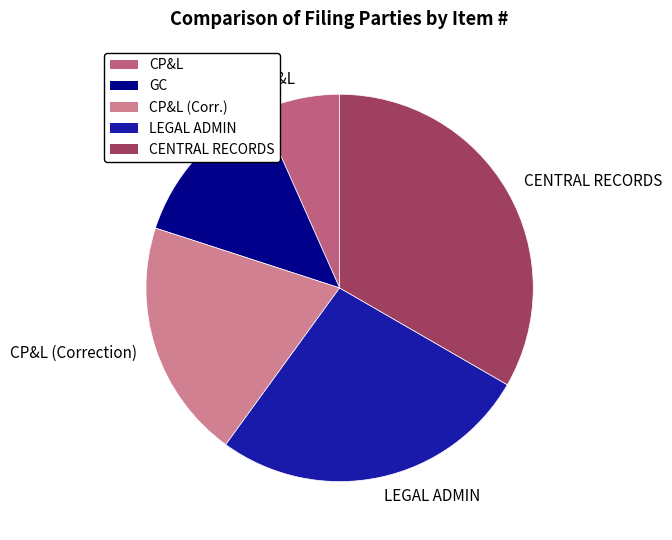

Count the number of slices in the pie.

5